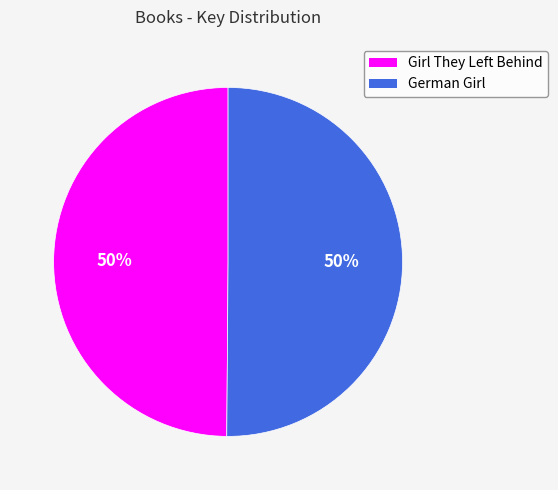

To the nearest percent, what is the average slice percentage?

50%